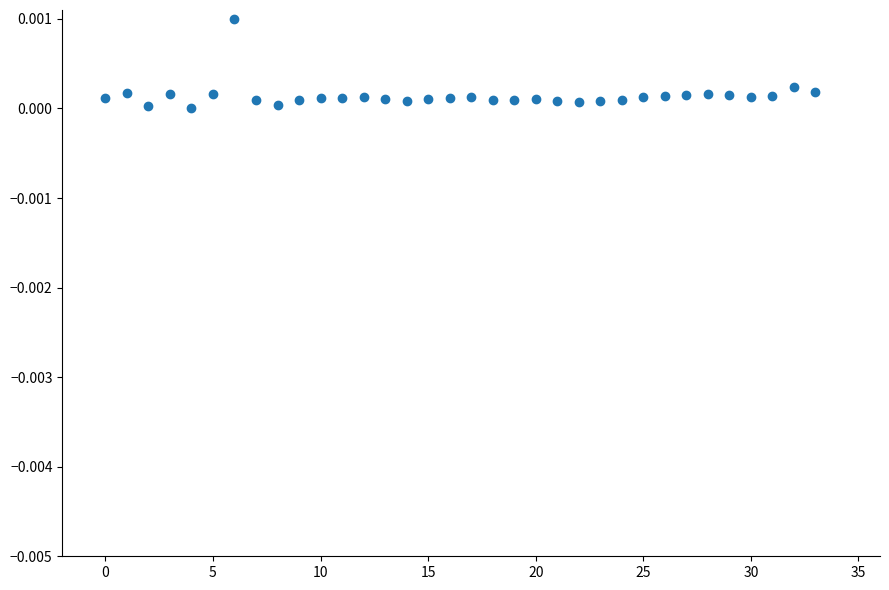

How many data points are displayed?

34